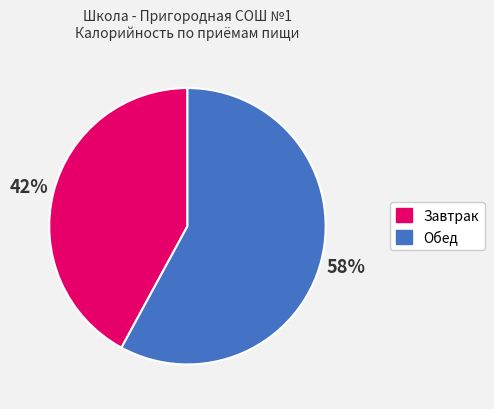

Between Обед and Завтрак, which is larger?

Обед